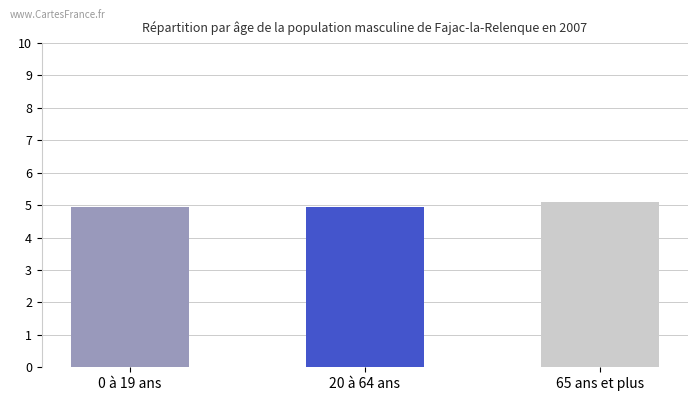

How many bars are there in total?

3